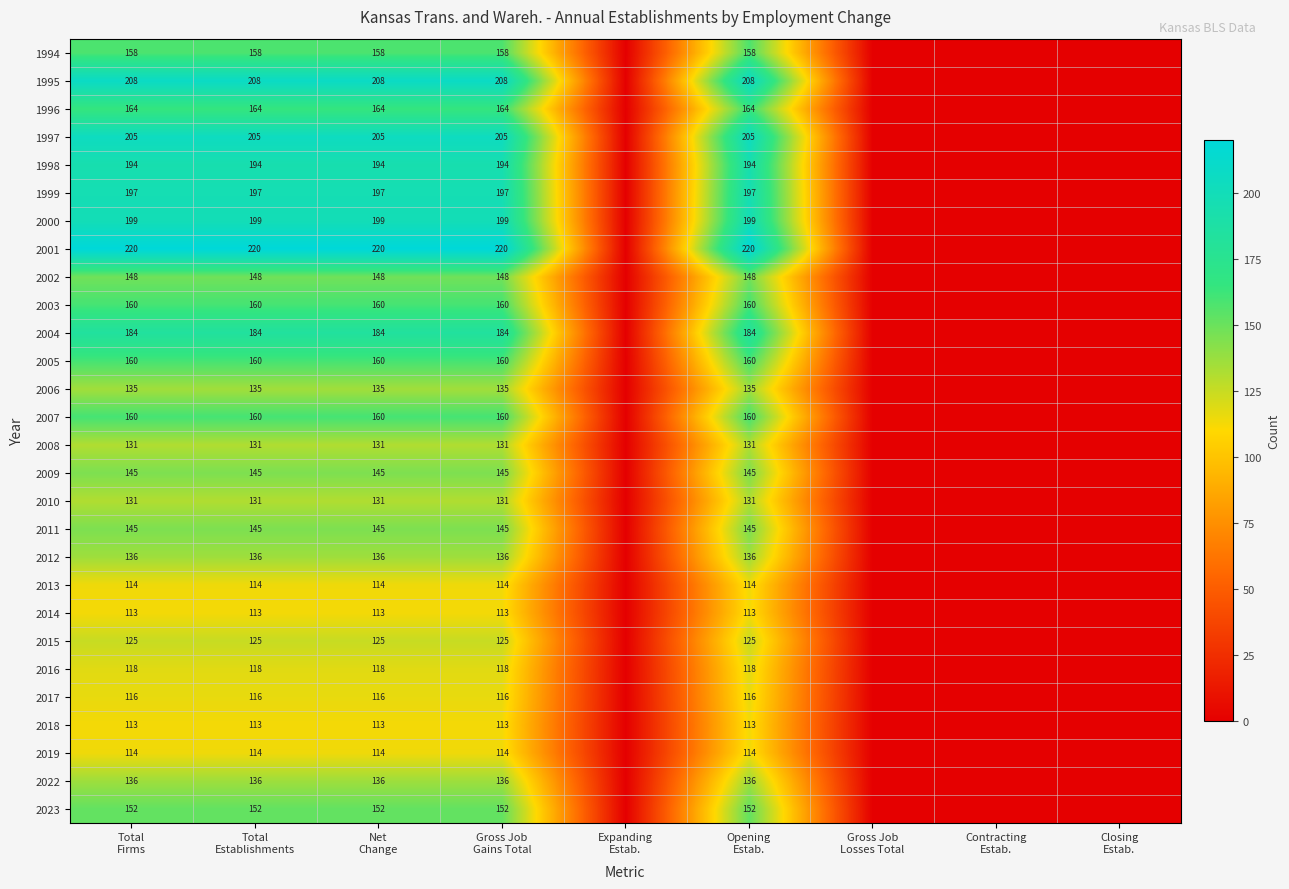

What is the spread (max minus min) of values at Gross Job
Gains Total?

107